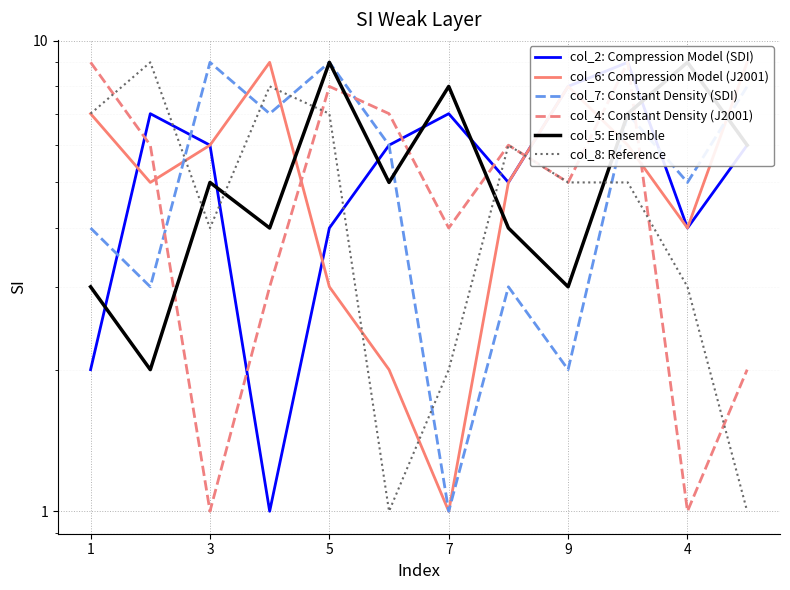

What is the minimum value for col_8: Reference?

1